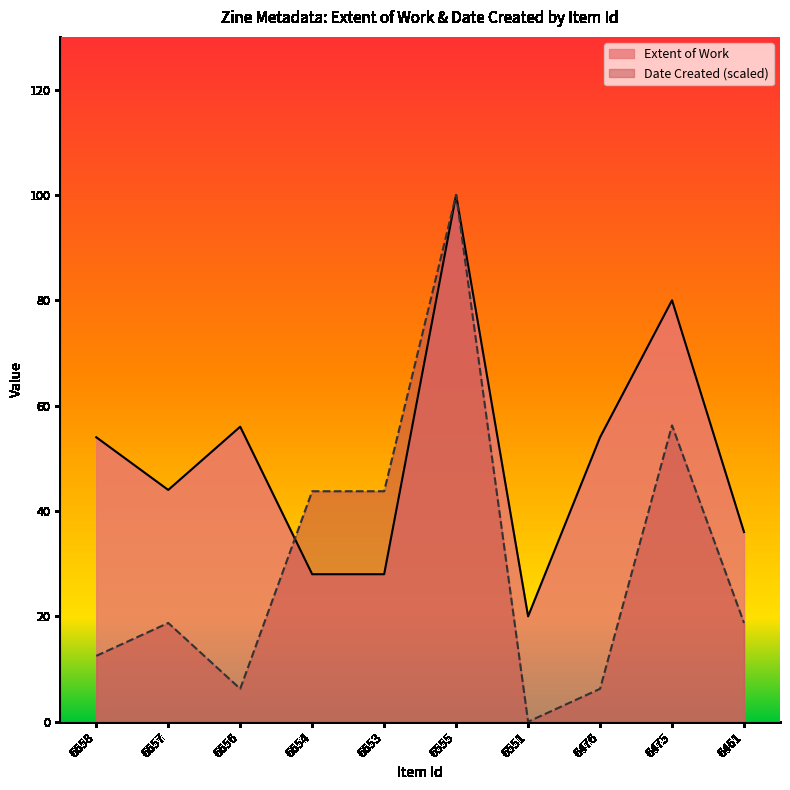

What is the value of the Extent of Work point at the 3rd from the left?

56.0